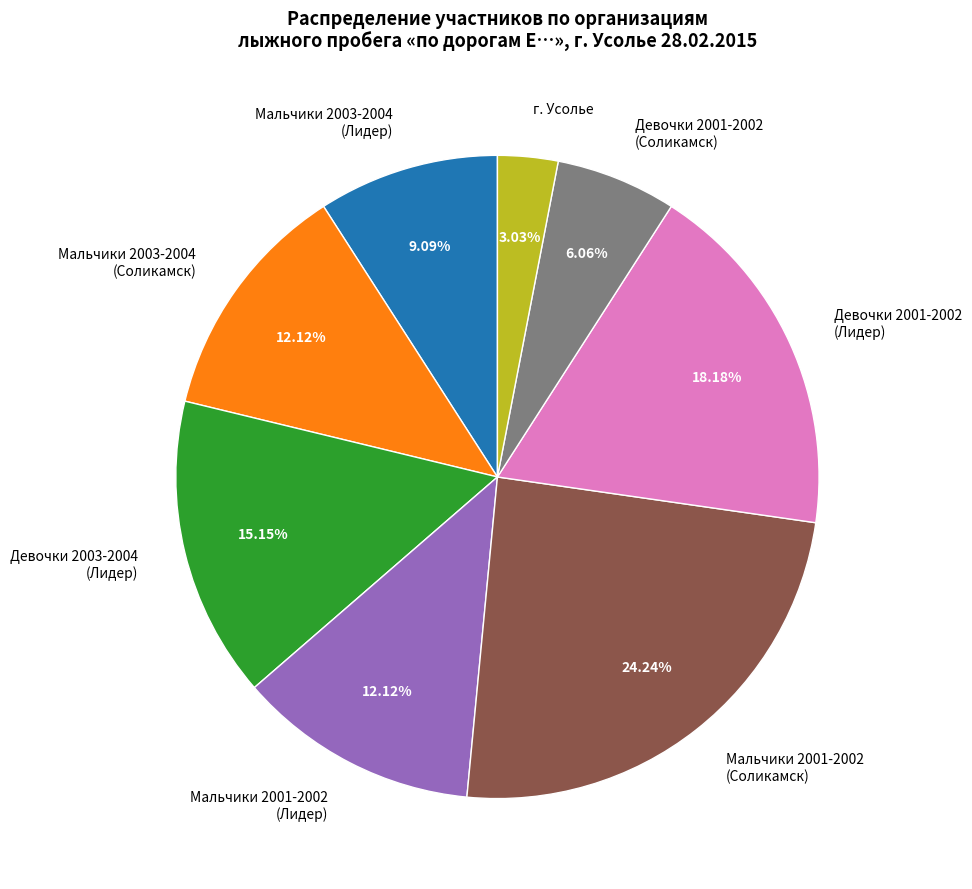

To the nearest percent, what is the average slice percentage?

12%